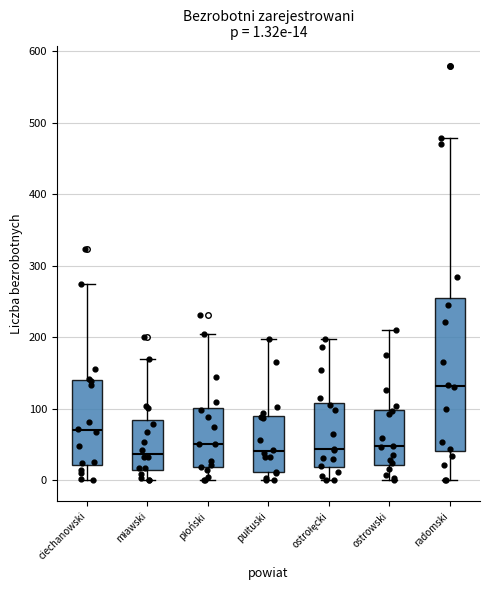

Comparing the boxes themselves (not the whiskers), which one is the tallest?

radomski